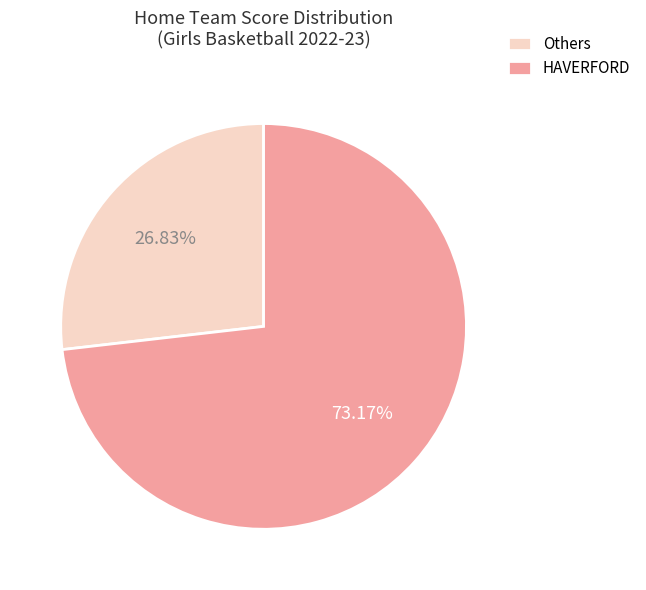

Approximately how many times larger is the value at HAVERFORD compared to Others?

2.7